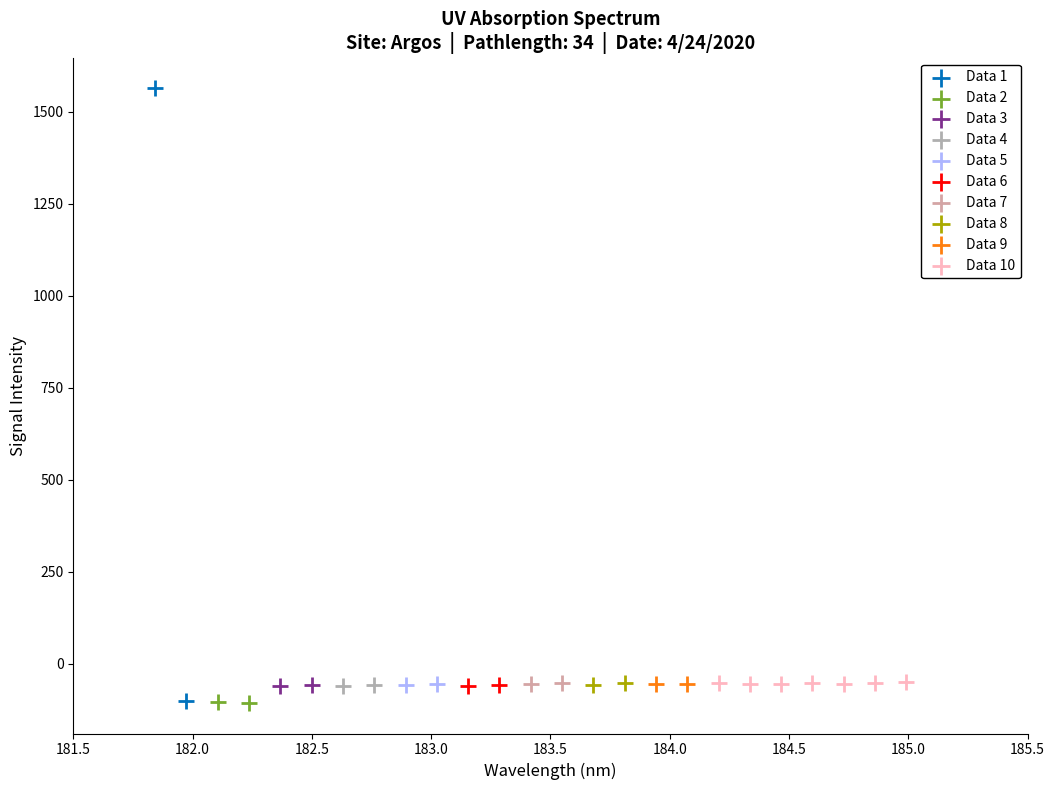

Which series contains the highest Y value?

Data 1